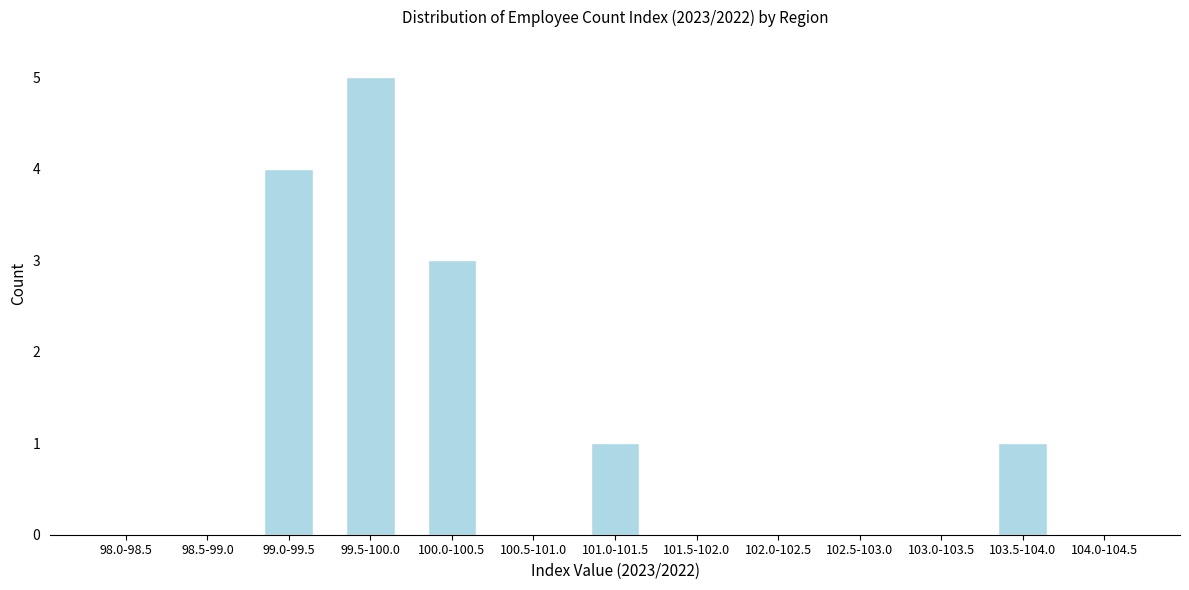

Reading left to right, list all the values displayed in this chart.

98.0-98.5=0	98.5-99.0=0	99.0-99.5=4	99.5-100.0=5	100.0-100.5=3	100.5-101.0=0	101.0-101.5=1	101.5-102.0=0	102.0-102.5=0	102.5-103.0=0	103.0-103.5=0	103.5-104.0=1	104.0-104.5=0